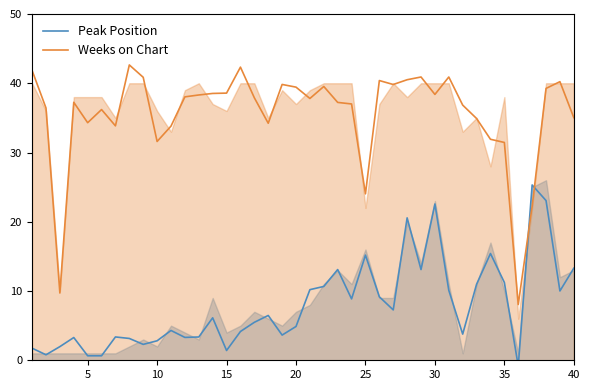

Which series has the largest total across all categories?

Weeks on Chart